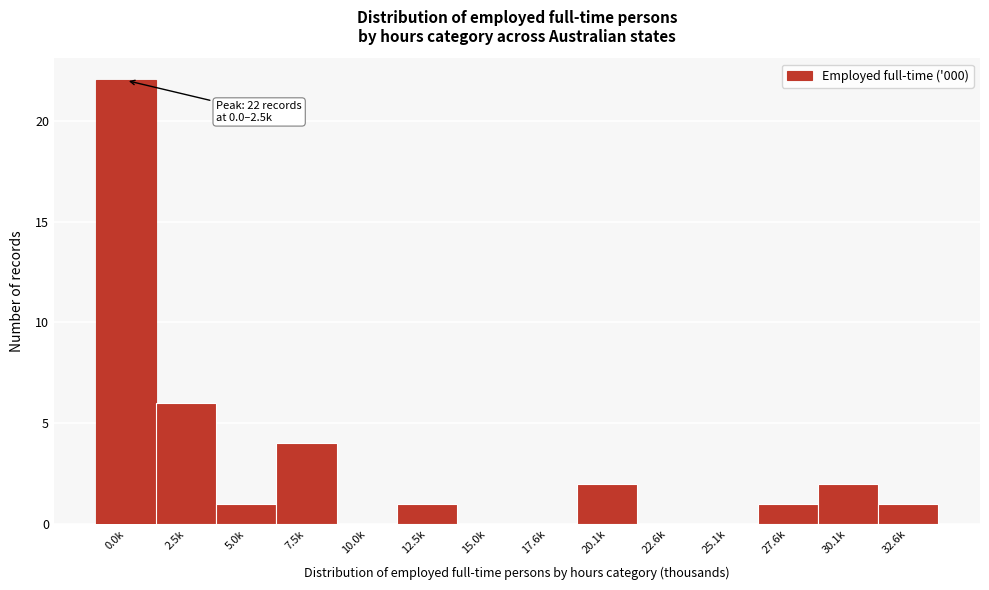

Reading right to left, extract all data points from this chart.

32.6k=1	30.1k=2	27.6k=1	25.1k=0	22.6k=0	20.1k=2	17.6k=0	15.0k=0	12.5k=1	10.0k=0	7.5k=4	5.0k=1	2.5k=6	0.0k=22